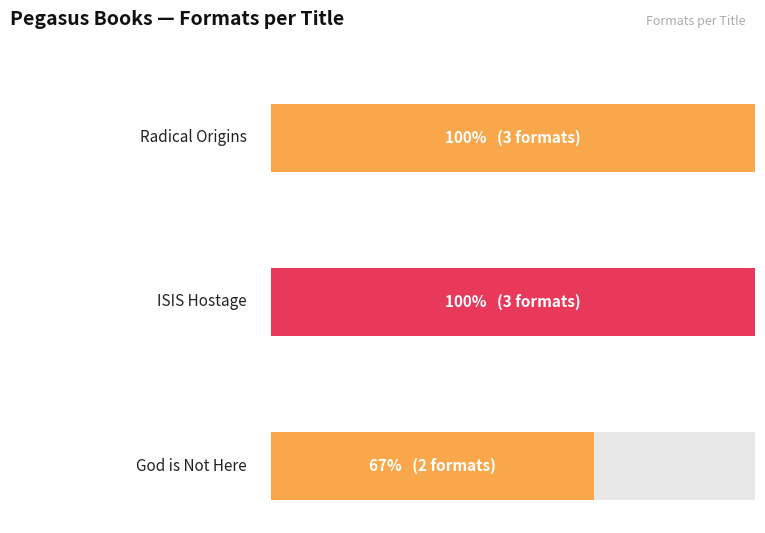

Reading right to left, list all the values displayed in this chart.

2	3	3